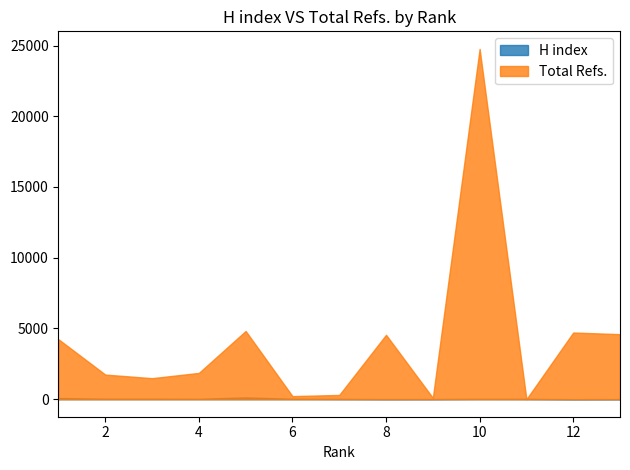

Between 4 and 6, which series saw the biggest shift?

Total Refs.